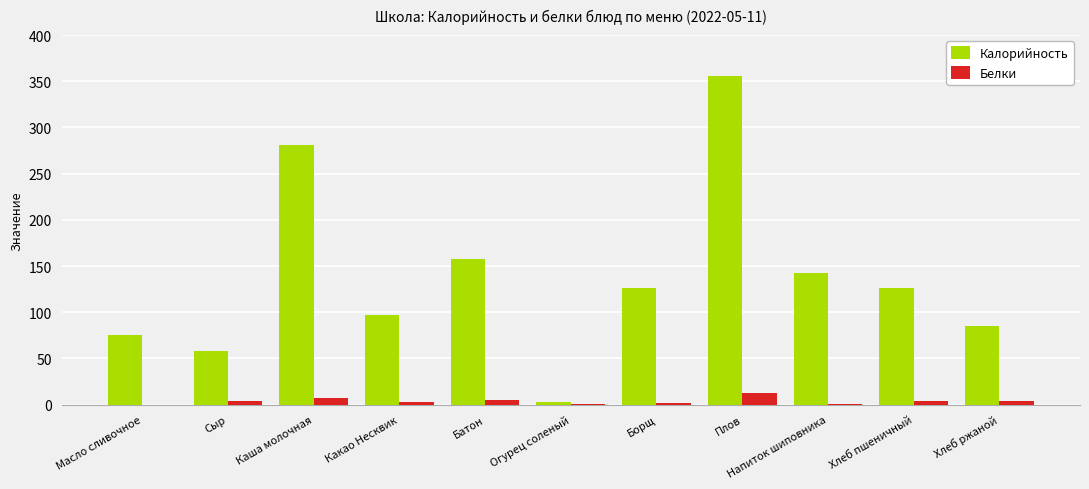

True or false: Калорийность has a value of 126.0 at Хлеб пшеничный.

True